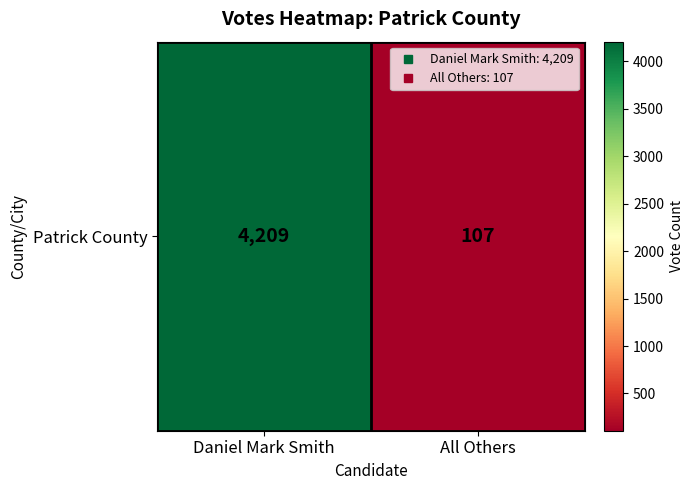

What is the approximate value at Daniel Mark Smith?

4209